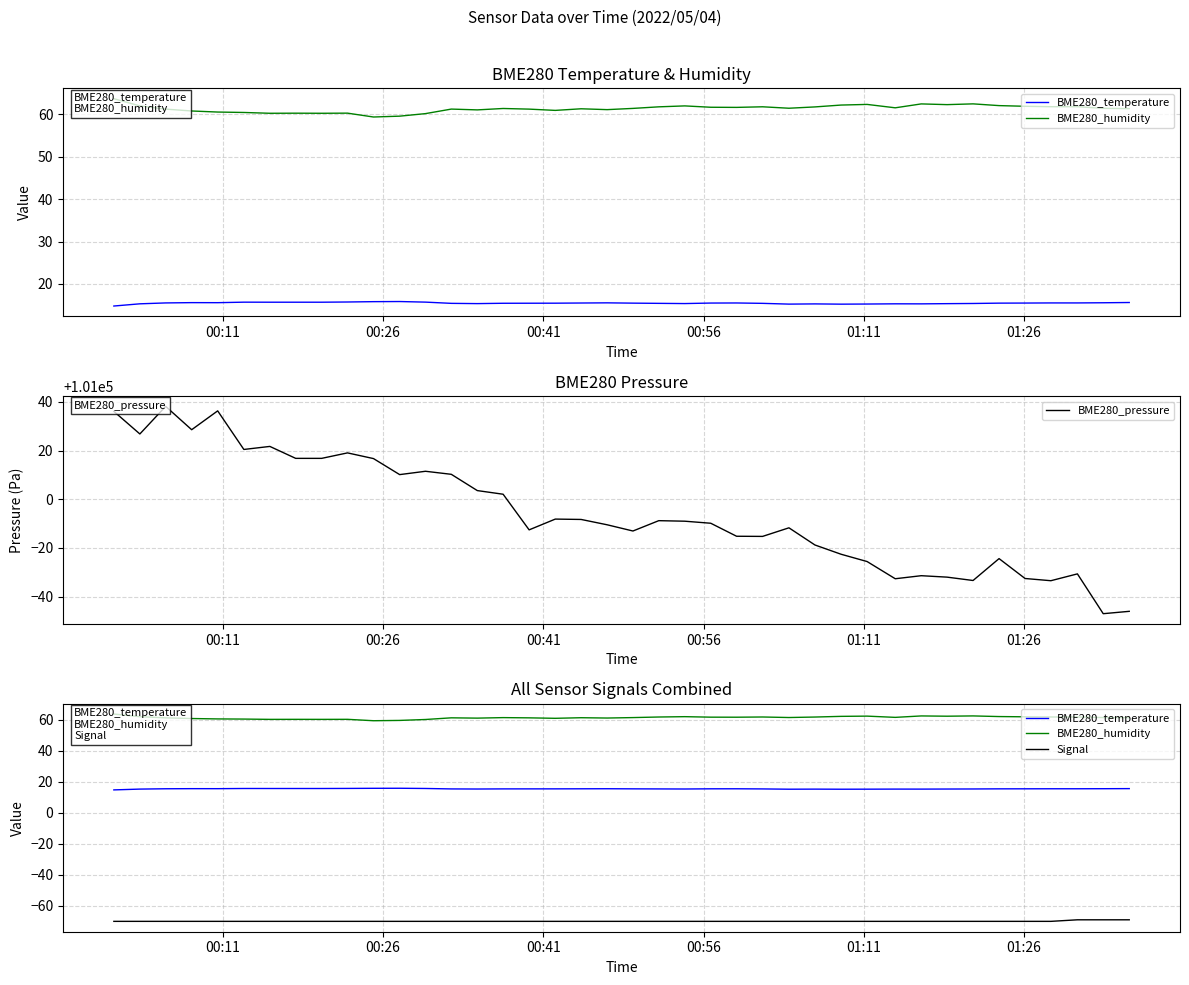

How many distinct data groups are displayed?

4